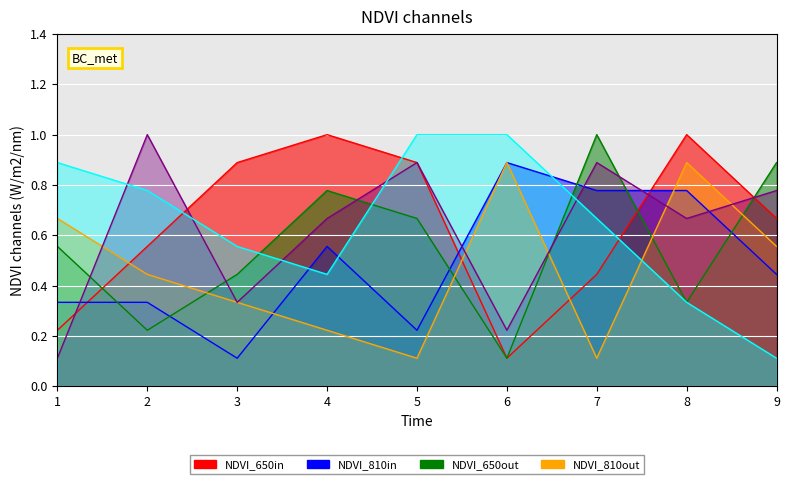

What is the approximate value of col_3 at 3?

0.3